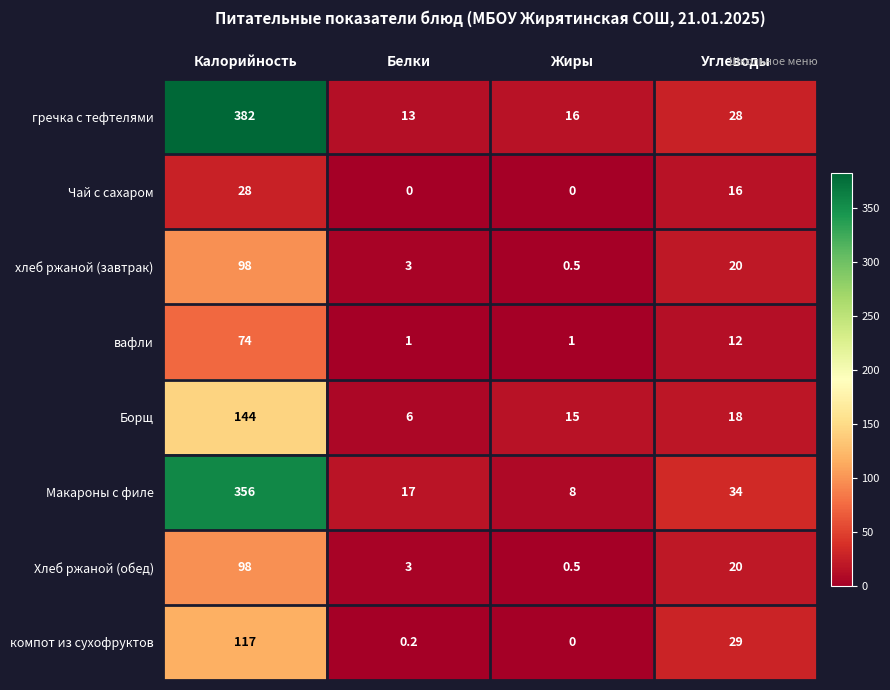

What is the maximum value shown in the chart?

382.0